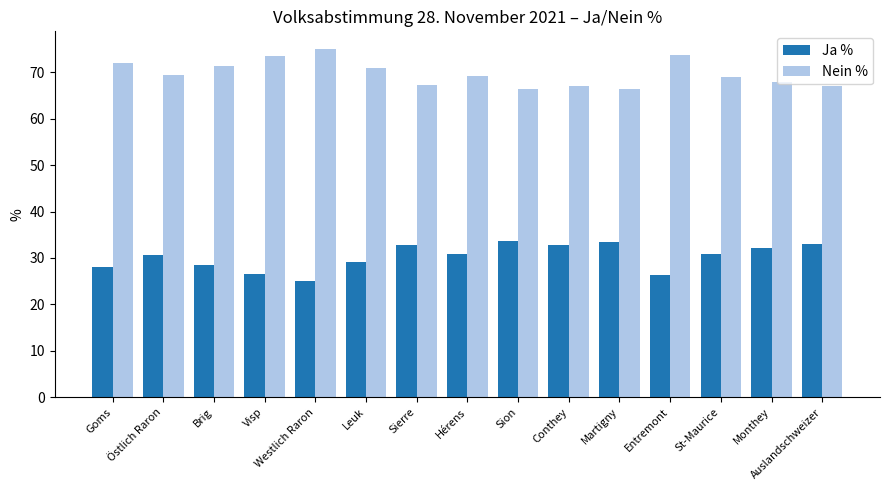

How many groups of bars are there?

15